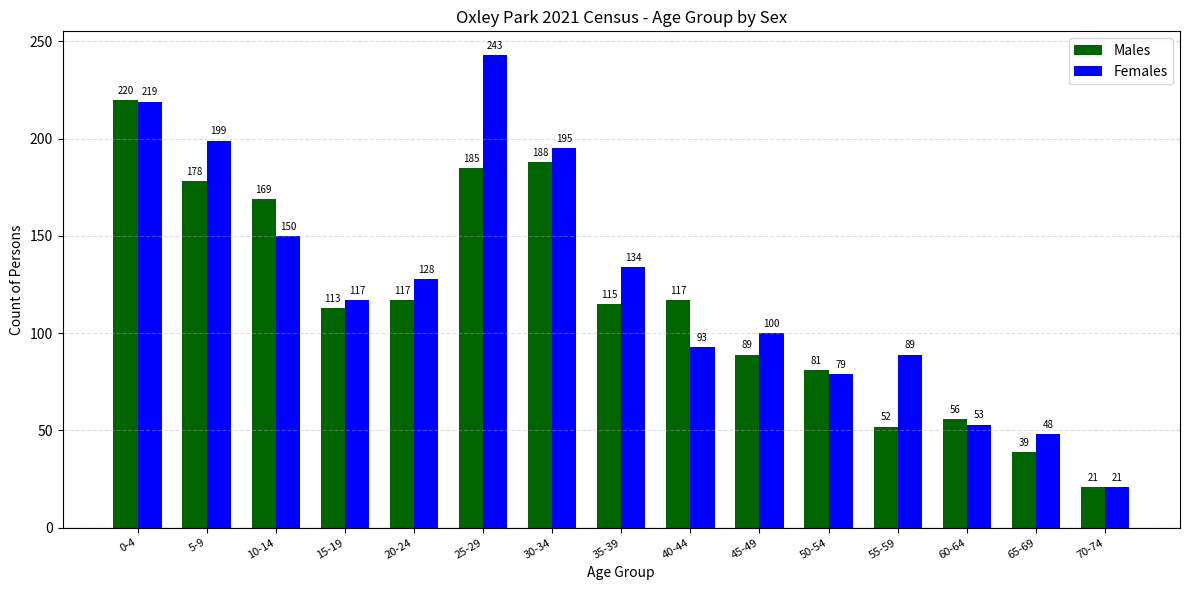

What position from the left is 30-34?

7